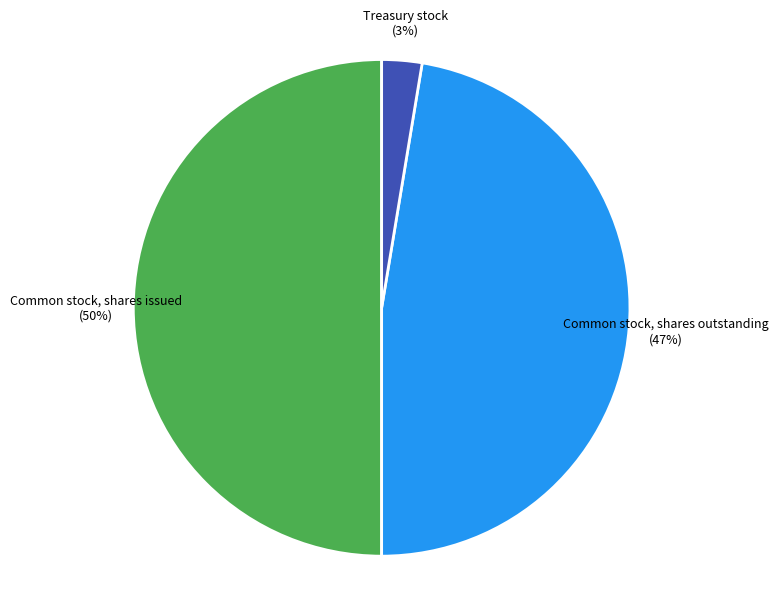

To the nearest percent, what is the average slice percentage?

33%